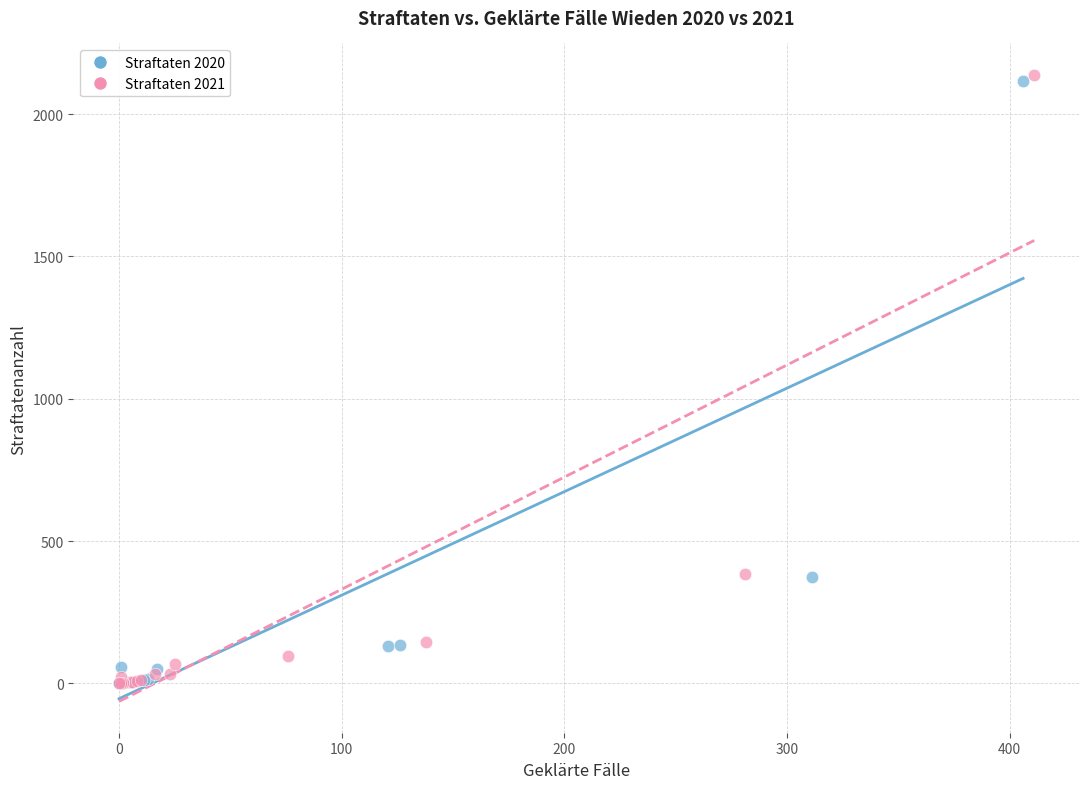

Which series has the widest spread of Y values?

Straftaten 2021